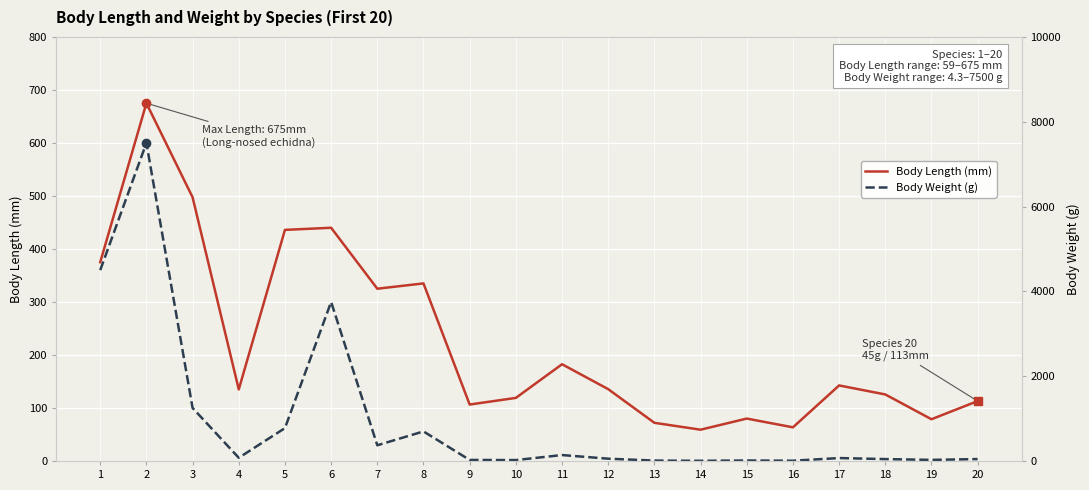

True or false: Body Weight (g) has a value of 5953.4 at 6.

False